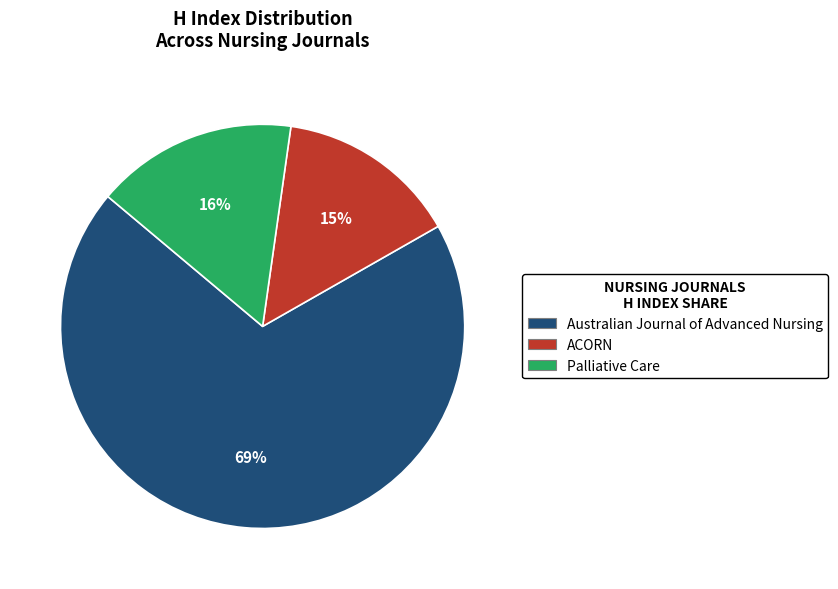

Does Palliative Care represent more than half of the total?

No